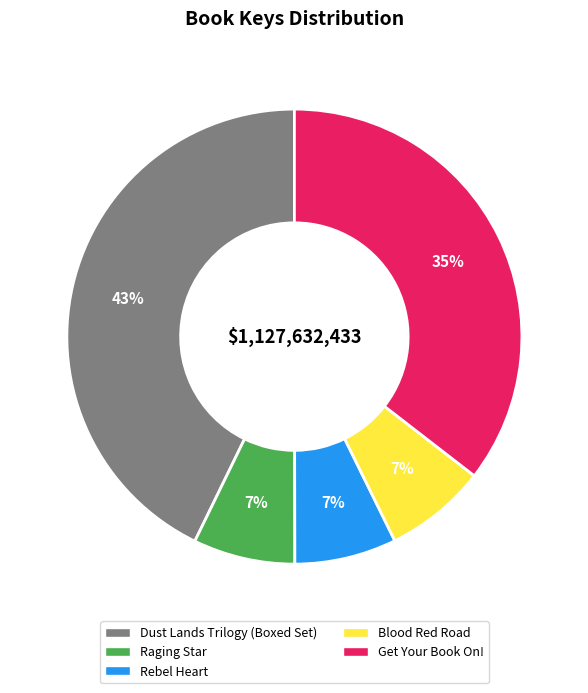

Which category has the biggest portion of the pie?

Dust Lands Trilogy (Boxed Set)